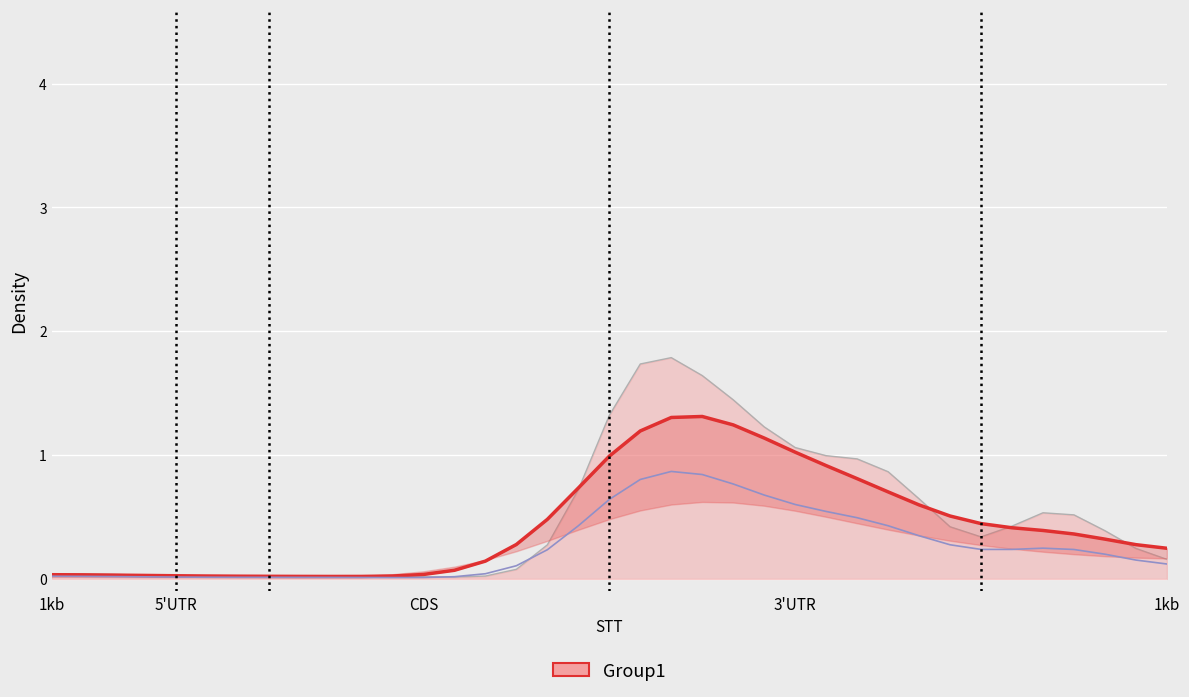

Where is the first local minimum?

9